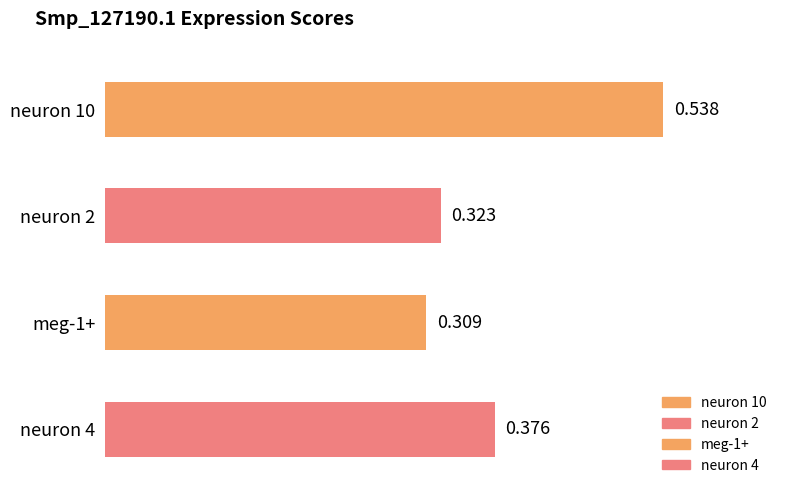

Rank the categories by value from lowest to highest.

meg-1+, neuron 2, neuron 4, neuron 10